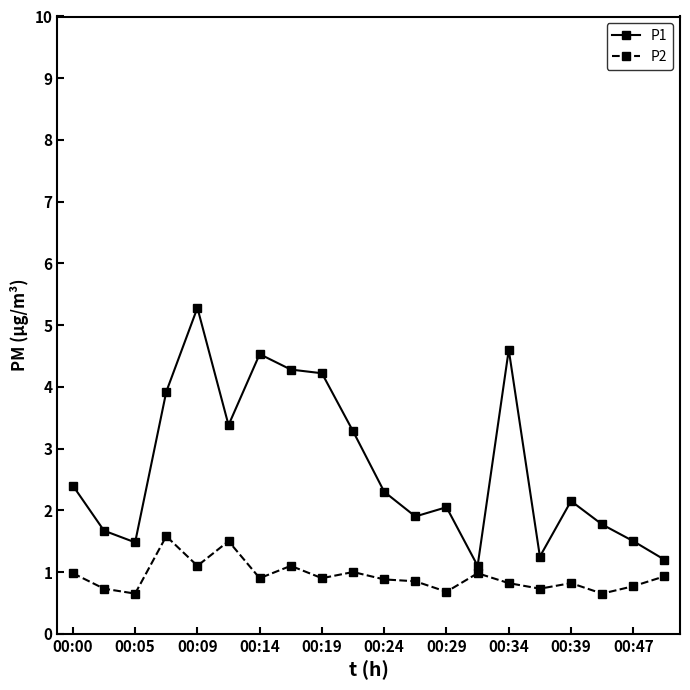

True or false: P2 and P1 intersect in this chart.

False